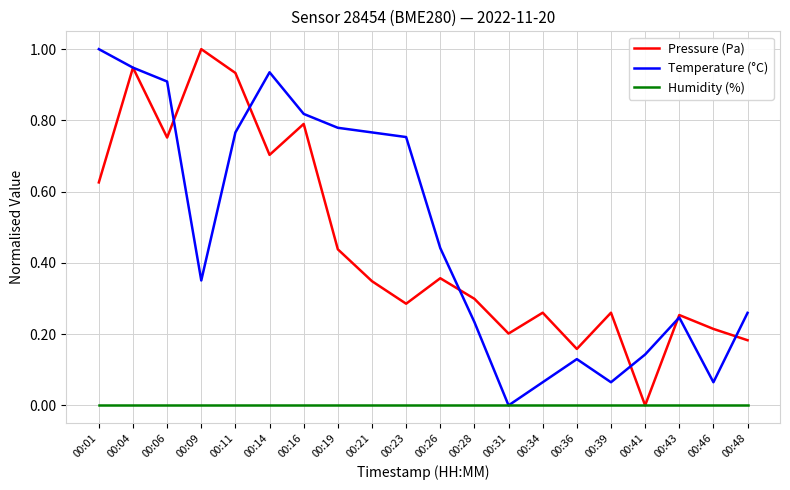

Which series changed the most between 00:11 and 00:48?

Pressure (Pa)